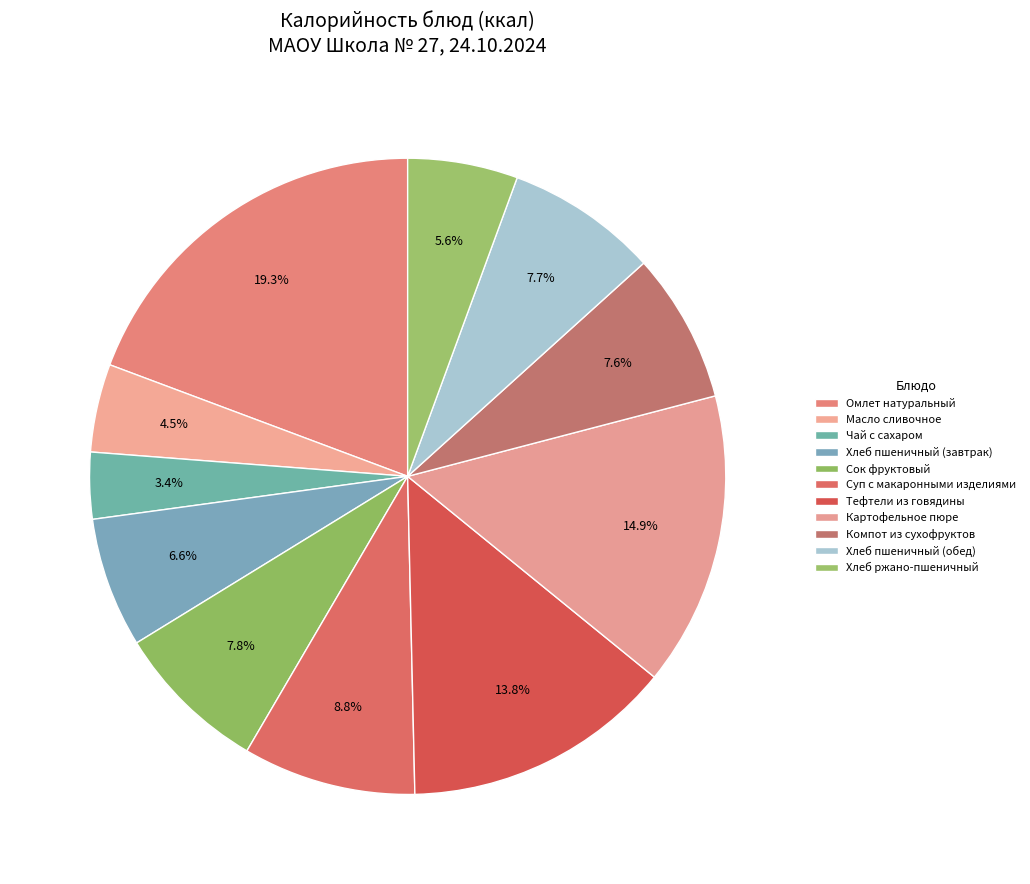

Is Чай с сахаром the majority of the pie?

No